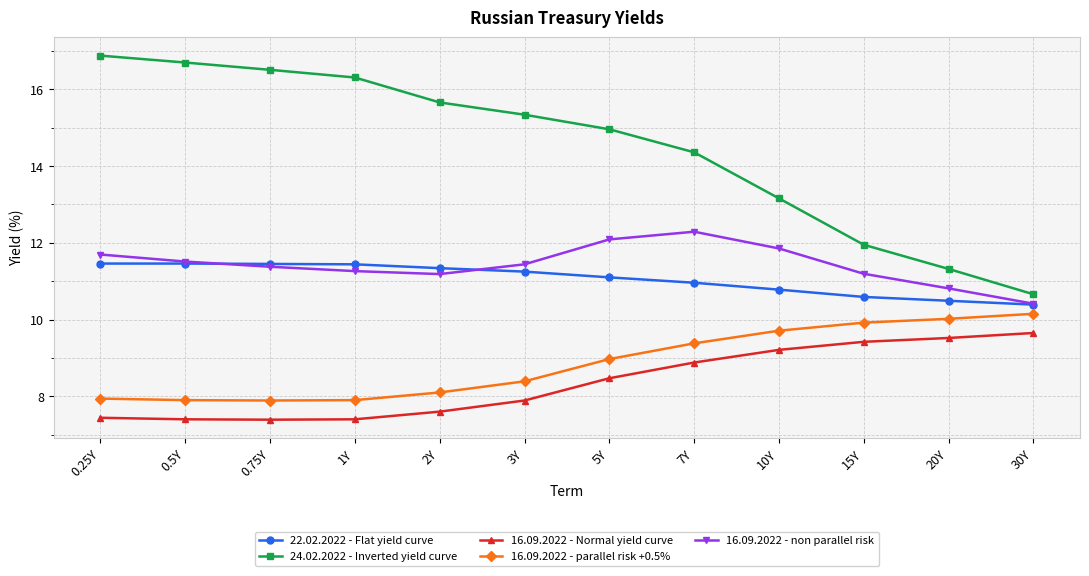

What position from the right is 30Y?

1